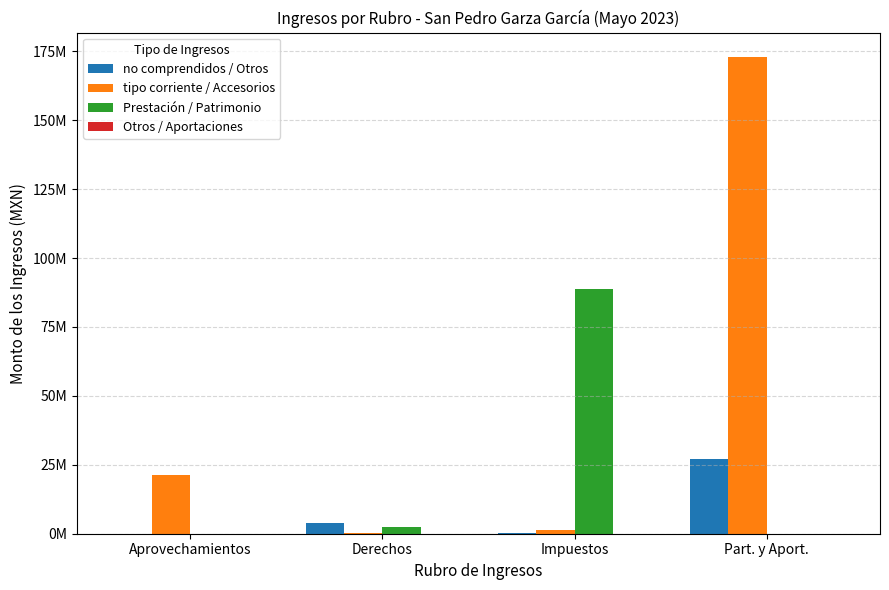

Are the bars grouped side by side (vs. stacked)?

Yes